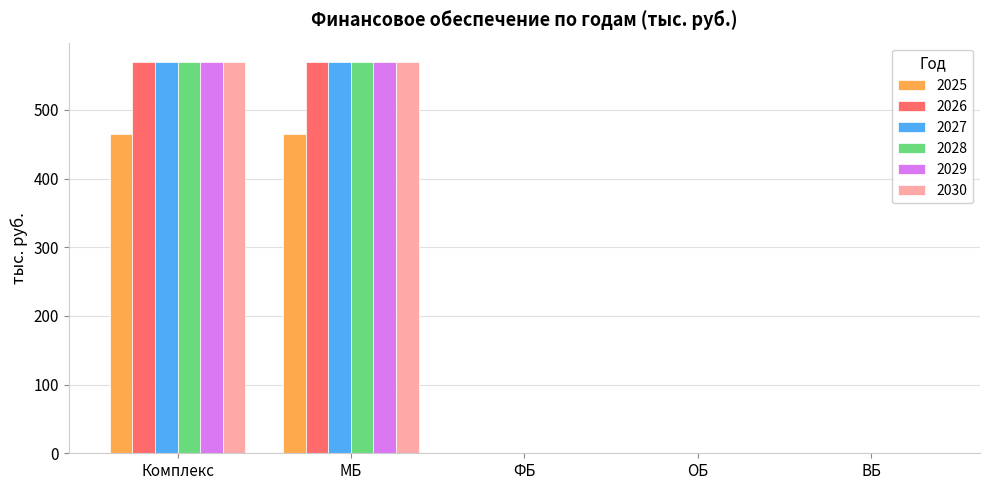

Count the number of data series in this chart.

6